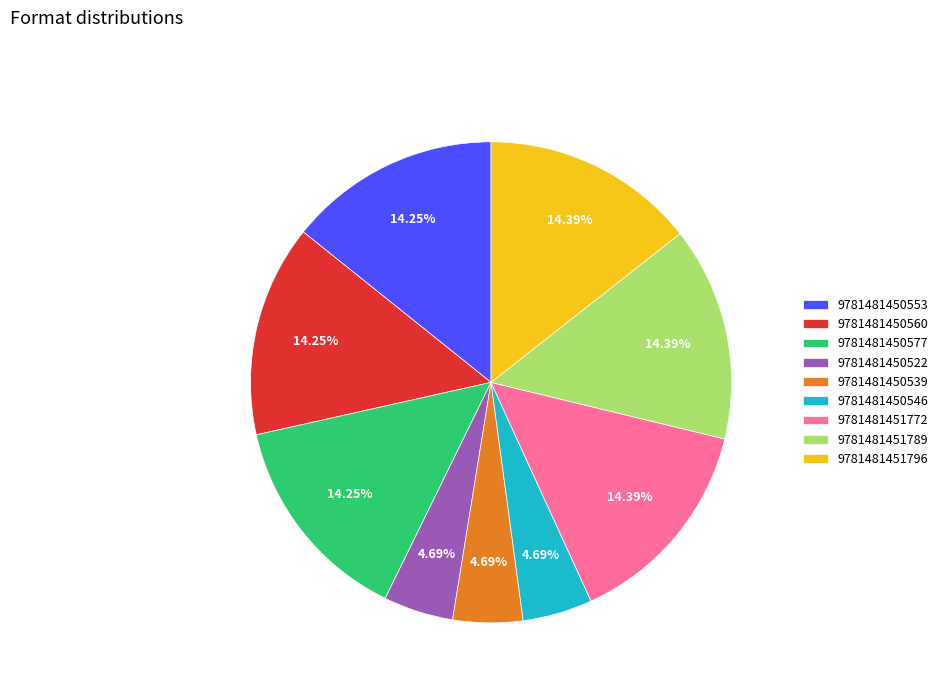

How many segments does this pie chart have?

9